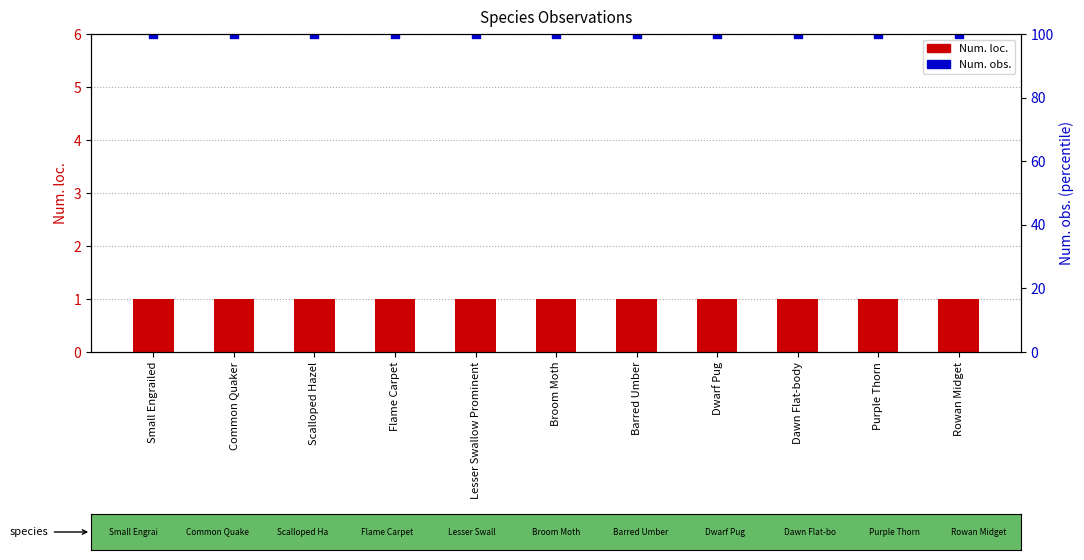

At how many categories does at least one series exceed 97?

11